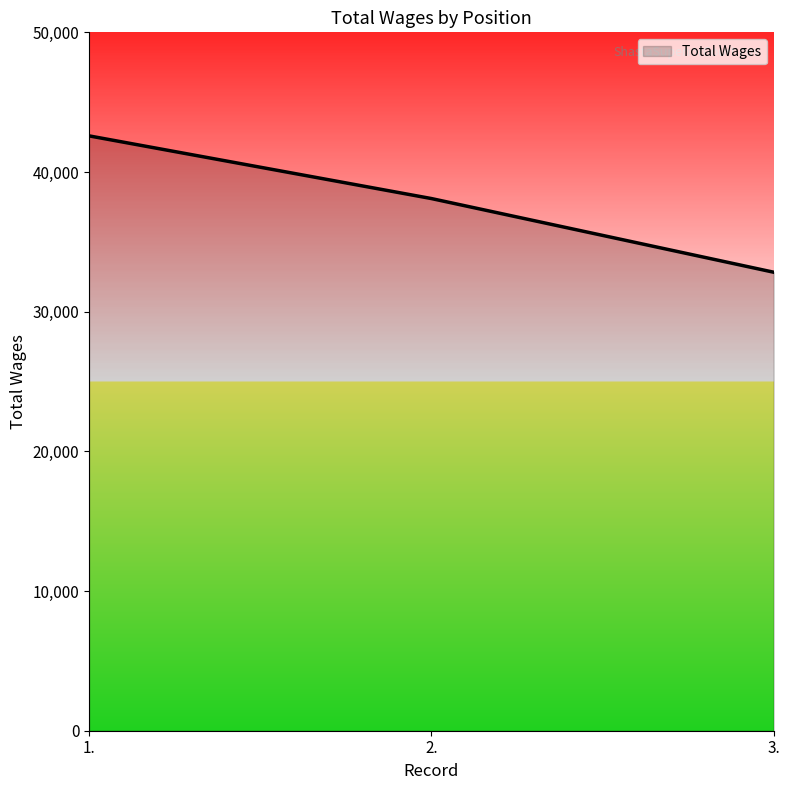

What is the average value?

37839